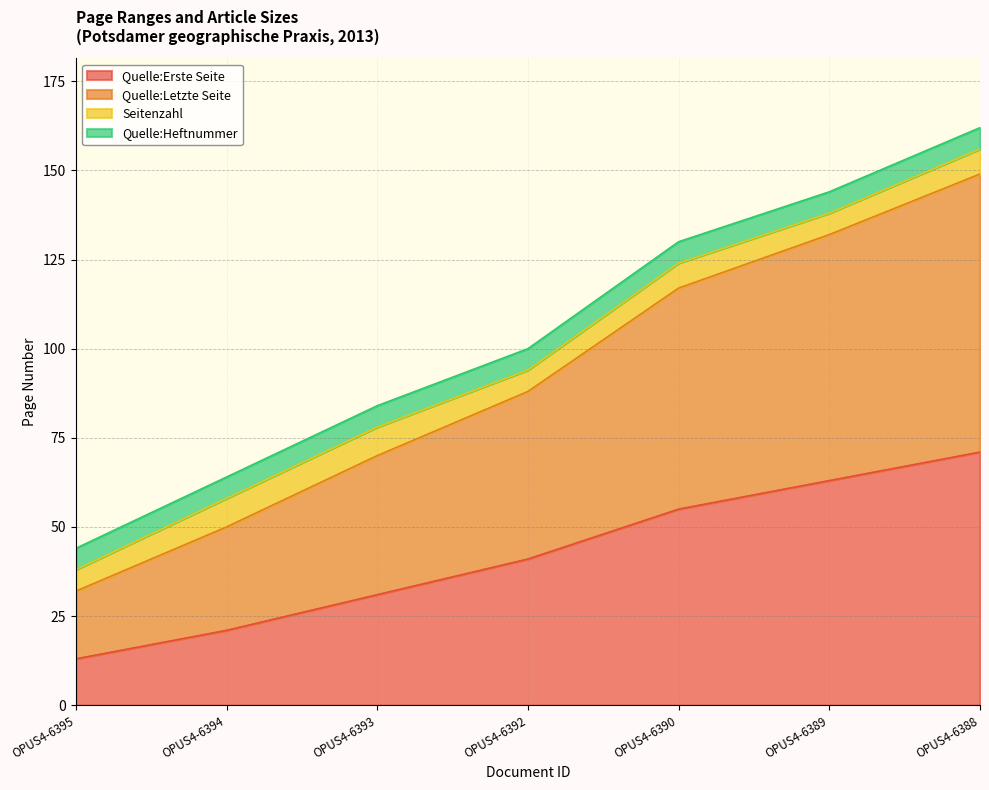

At which category is the sum across all series the highest?

OPUS4-6388